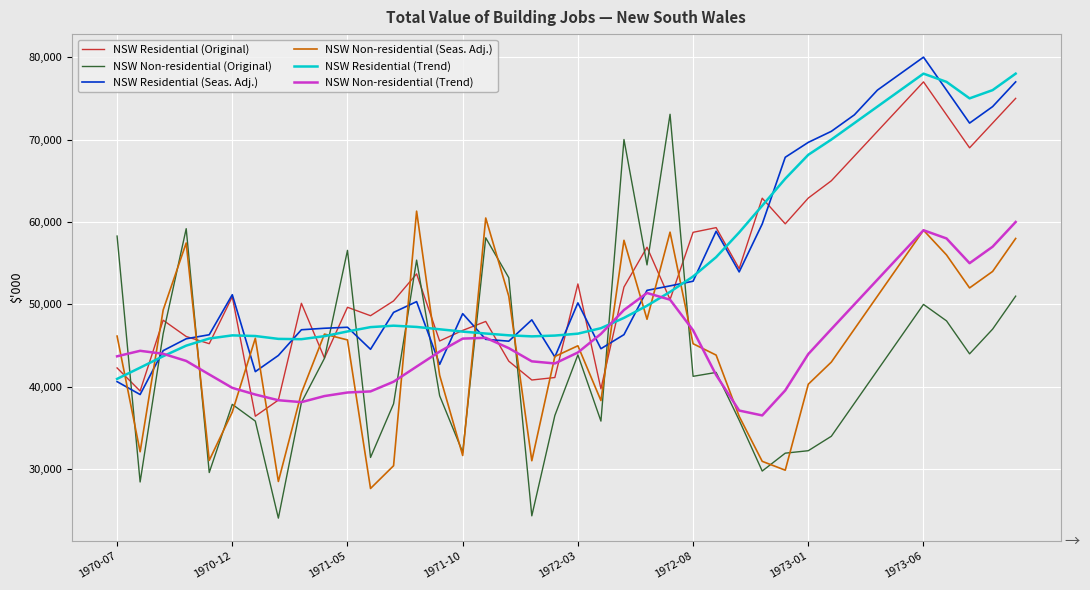

What is the average value of the NSW Residential (Seas. Adj.) series?

54946